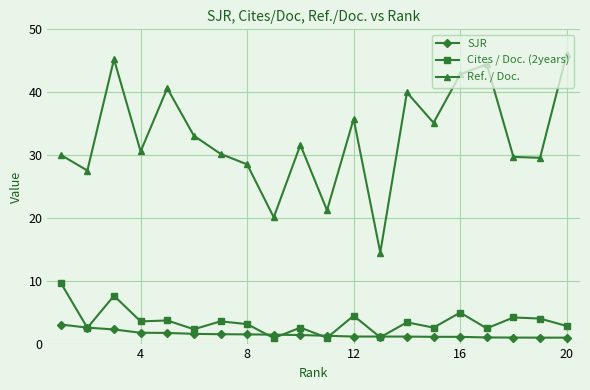

Which series has the widest spread of values?

Ref. / Doc.